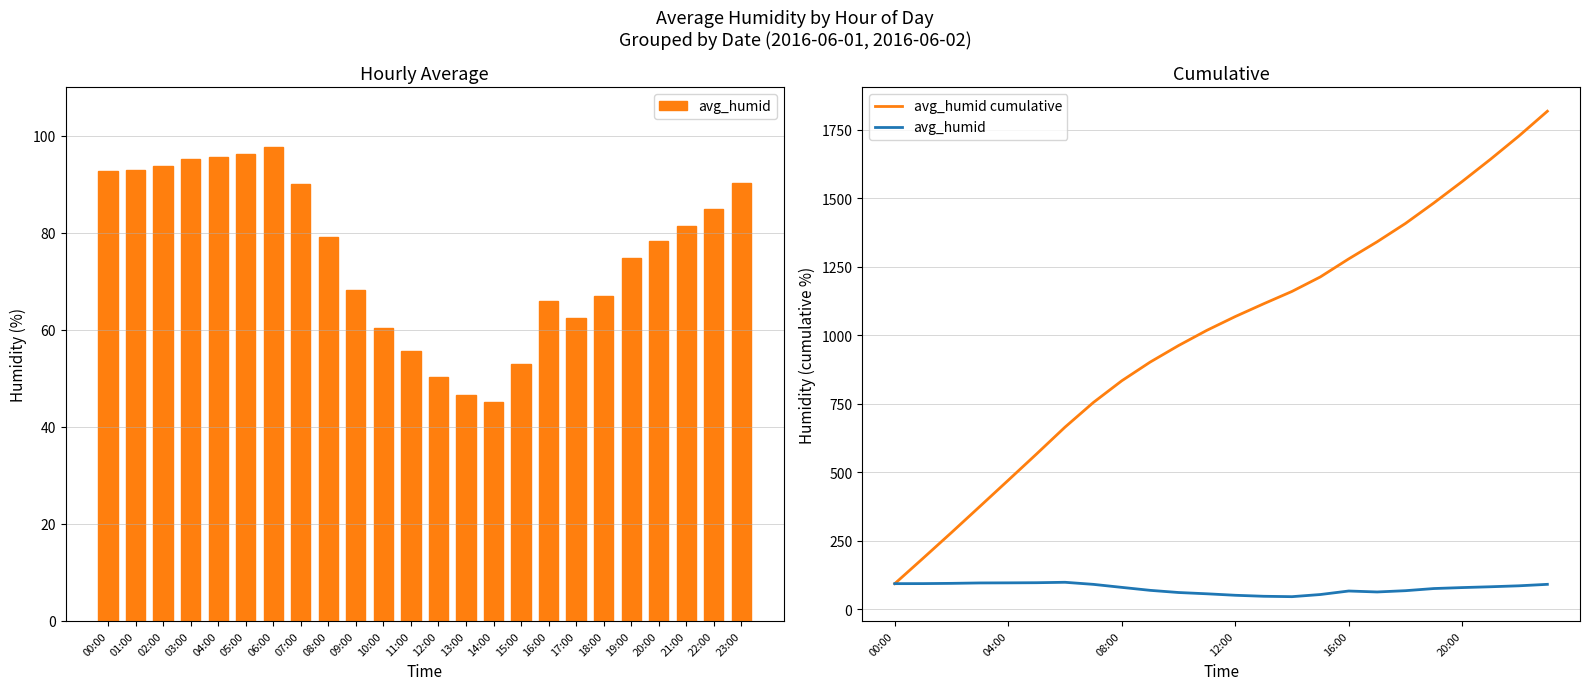

At how many categories does at least one series exceed 1091?

11